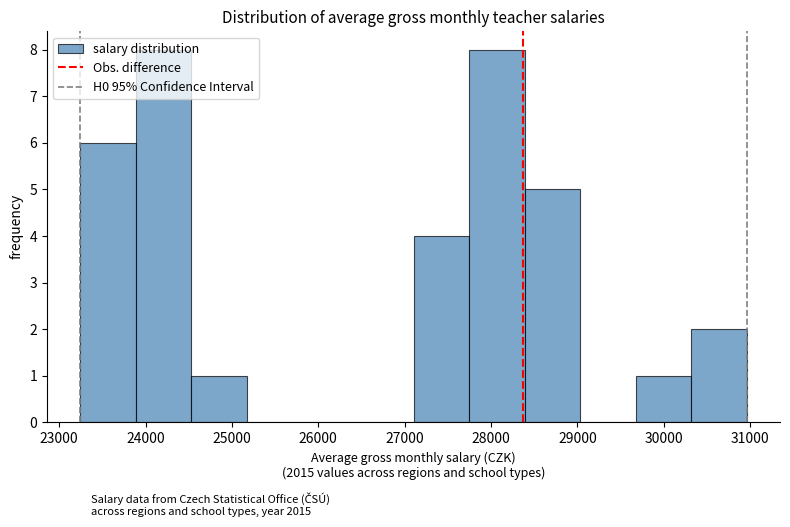

How tall is the bar that spans 23900 to 24500 on the x-axis? Neither the bar edges nor the heights are printed on the chart, so give them approximately, as read against the axes.

8